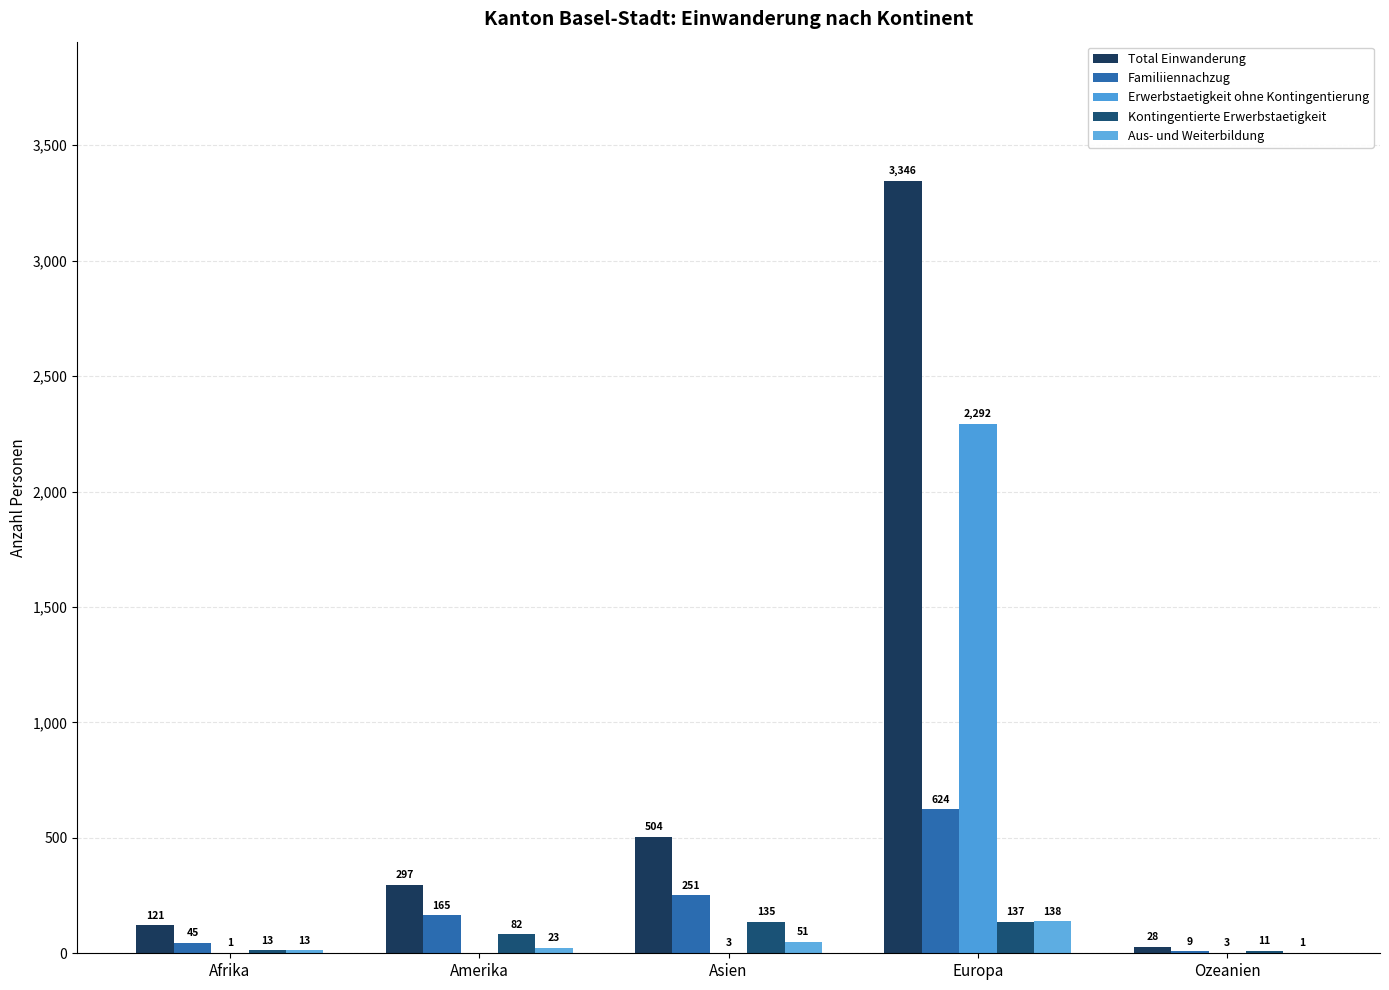

At how many categories does at least one series exceed 3042?

1